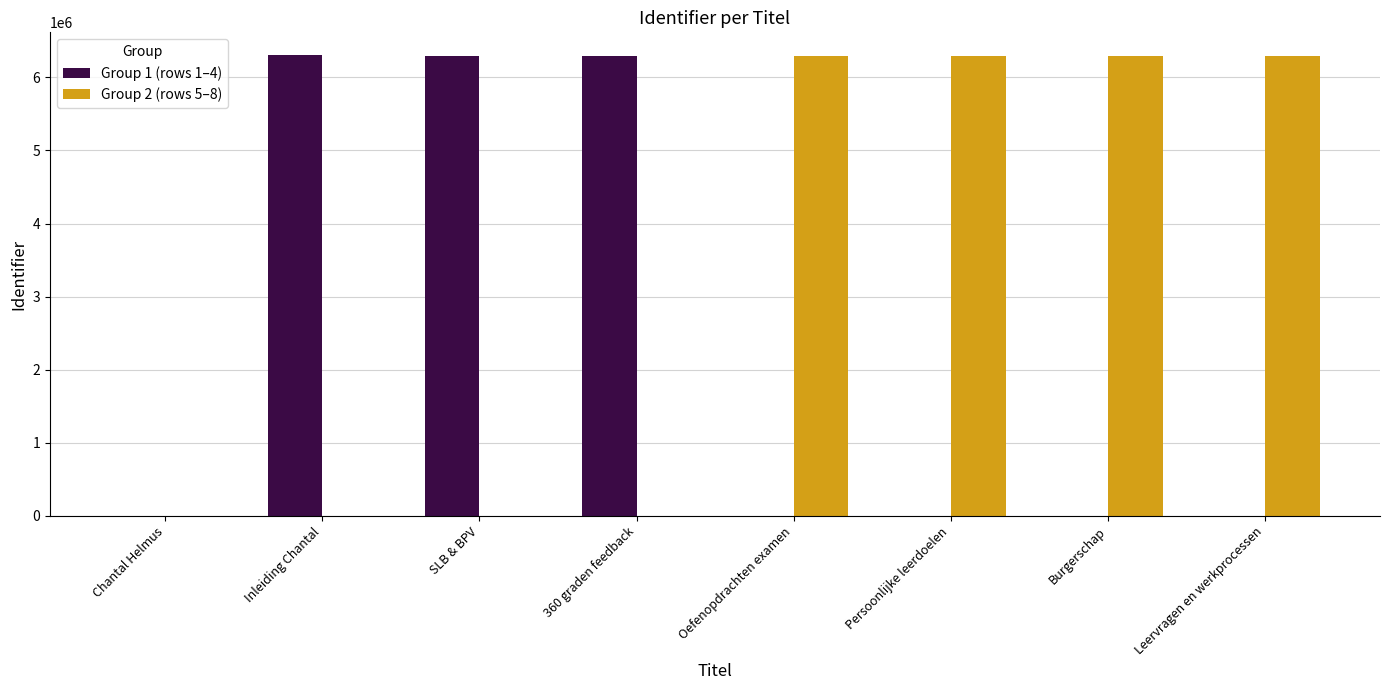

Between Chantal Helmus and Oefenopdrachten examen, which series saw the biggest shift?

Group 2 (rows 5–8)